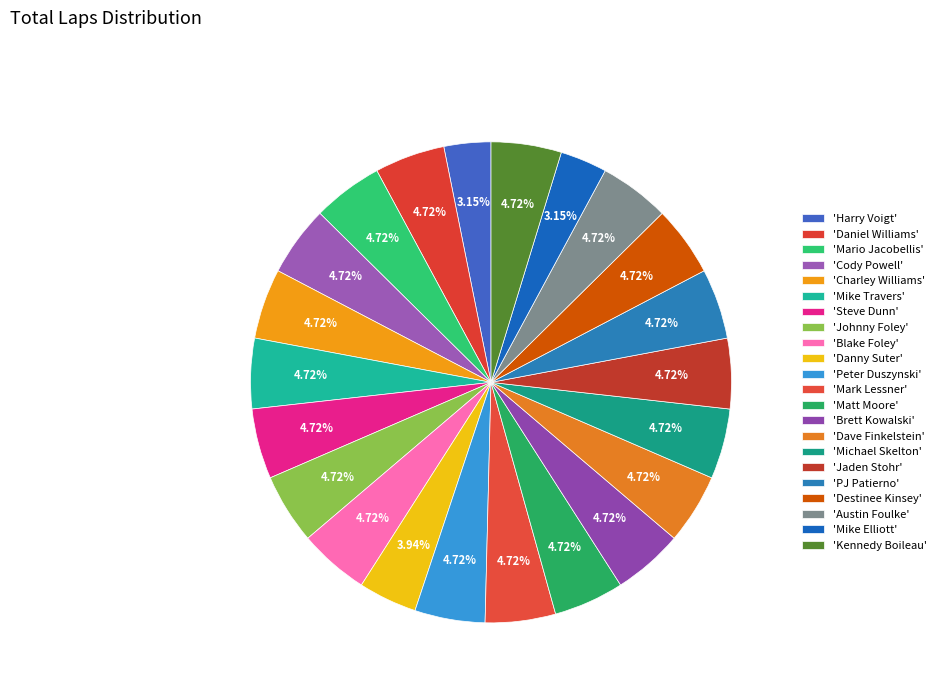

Is there a majority slice in this chart?

No